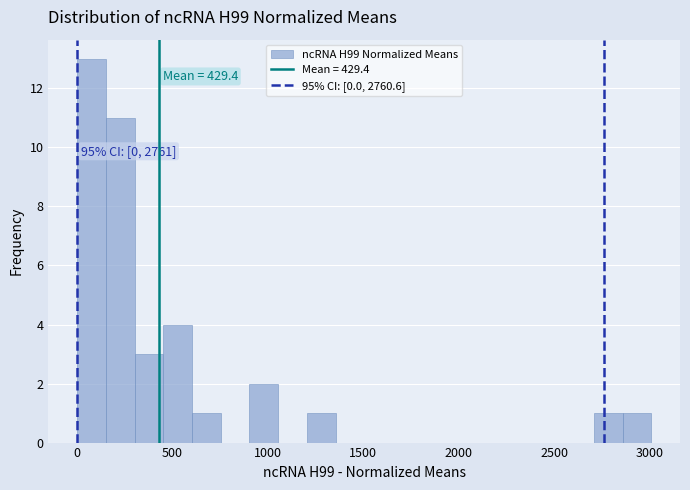

Read against the x-axis, roughly where is the centre of the tallest bar?

100